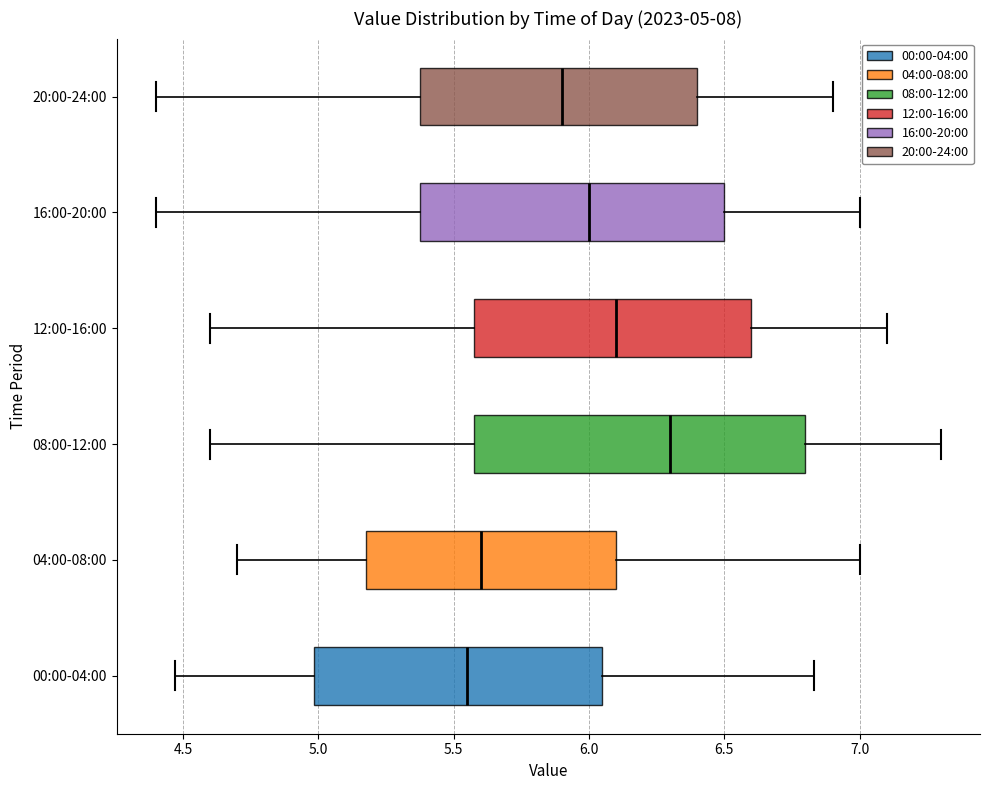

Which box is the widest, from its left edge to its right edge?

08:00-12:00